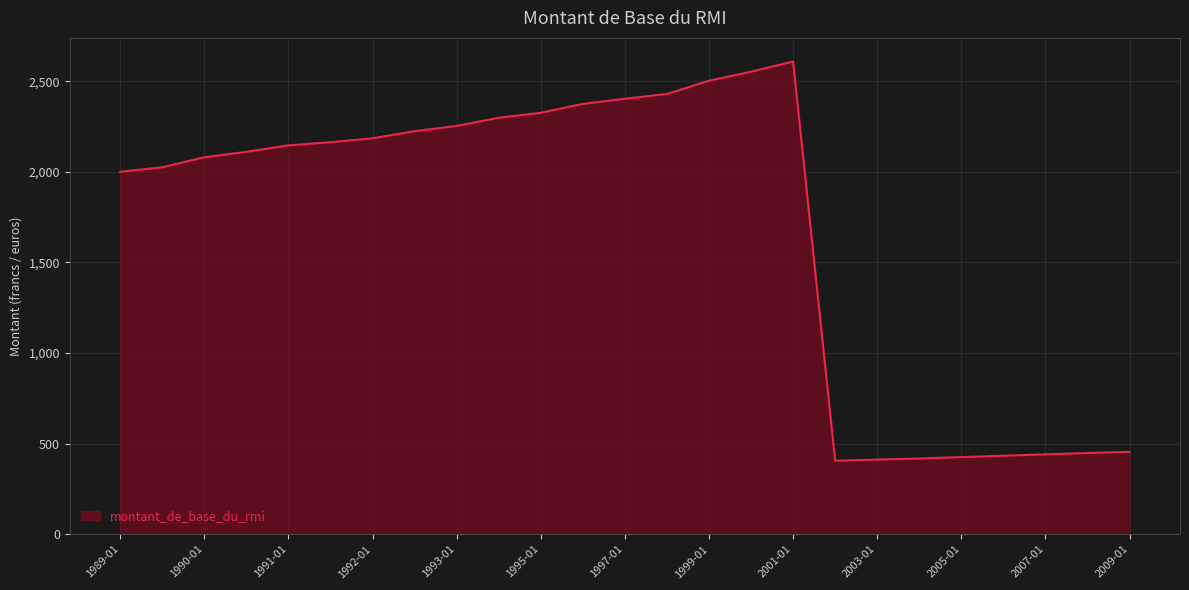

What is the smallest value displayed?

405.6